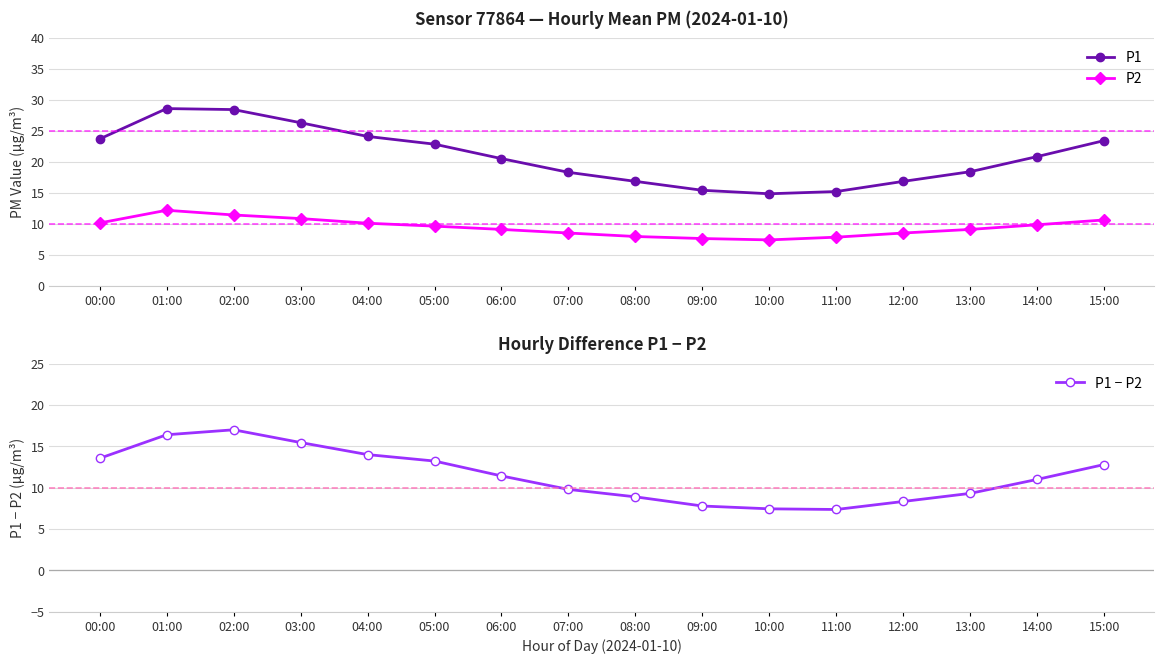

True or false: P2 and P1 intersect in this chart.

False